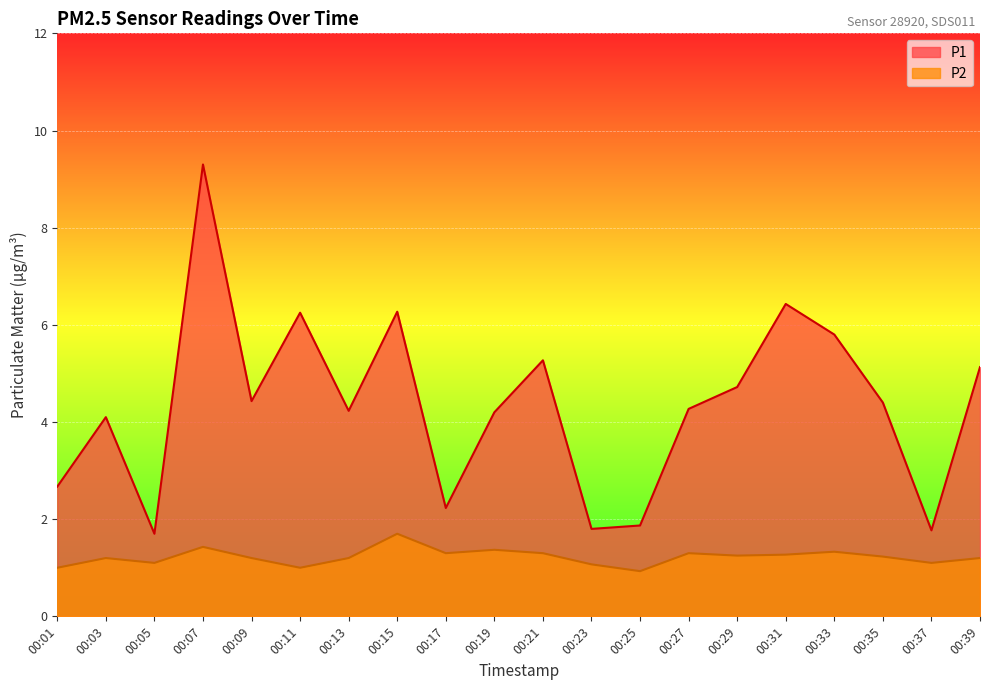

What is the sum of the P2 values at 00:33 and 00:13?

2.5